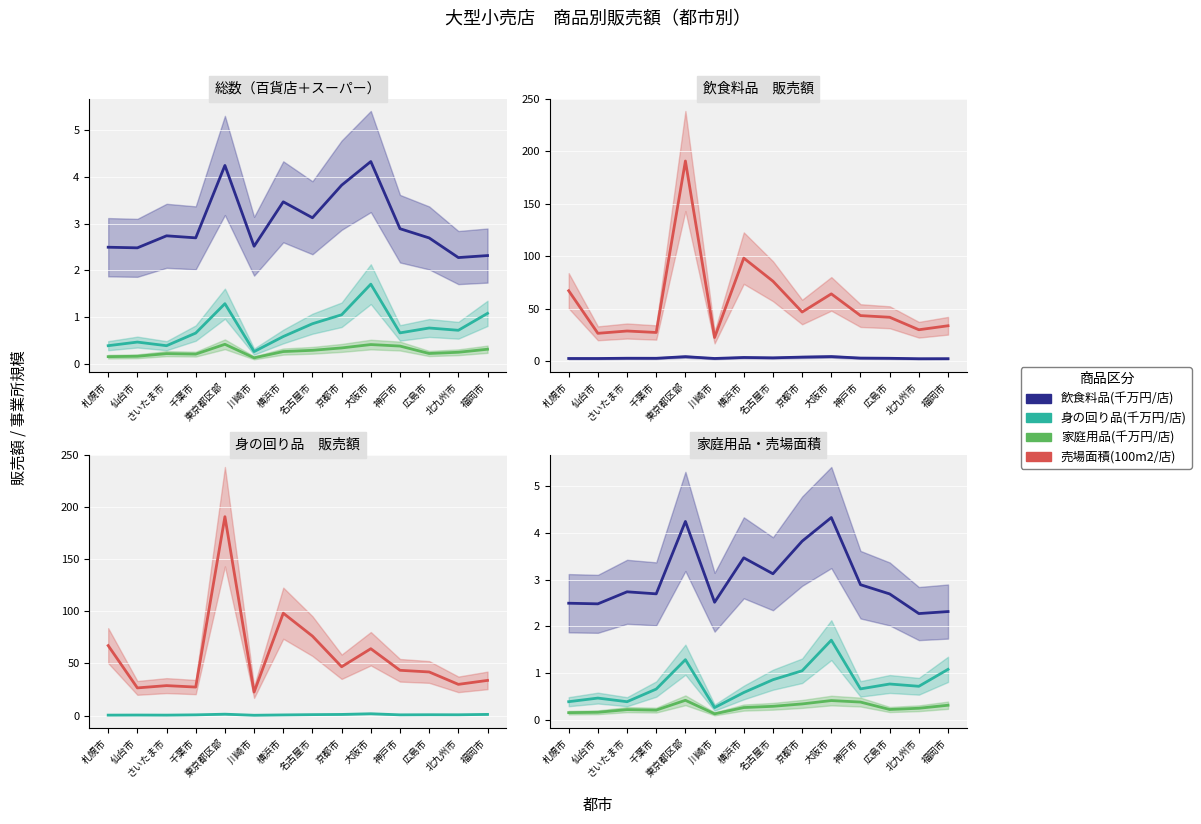

Where is 飲食料品(千万円/店) nearest to the value 3?

神戸市